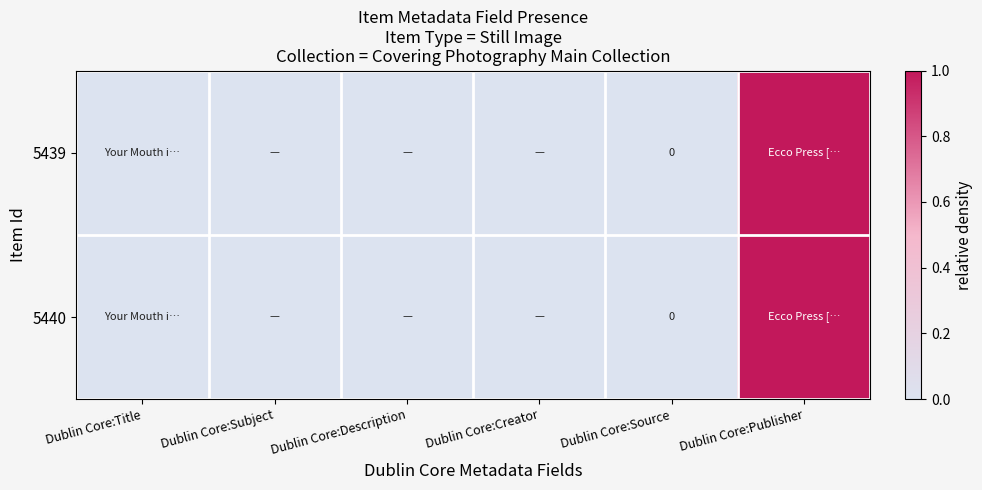

Rank the series by their maximum value, from lowest to highest.

5439, 5440